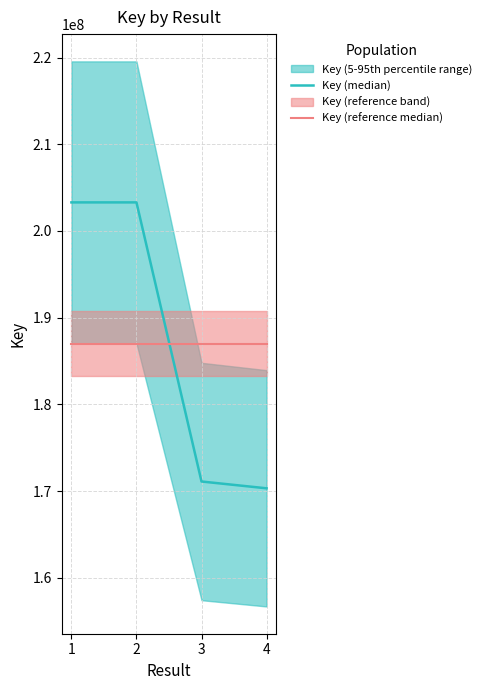

What is the sum of all Key (reference median) values?

748006903.0